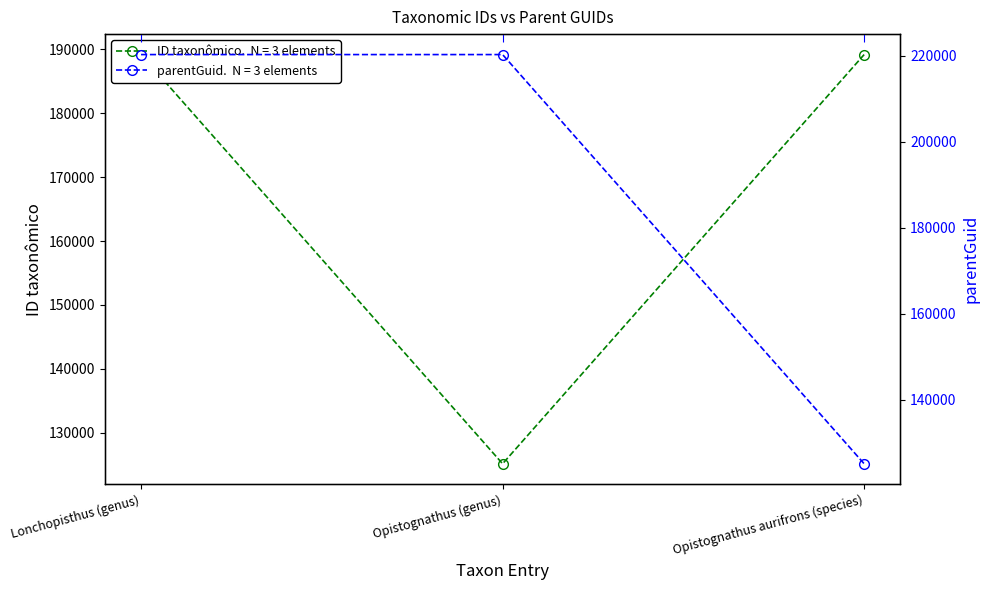

How many data points does each series have?

3